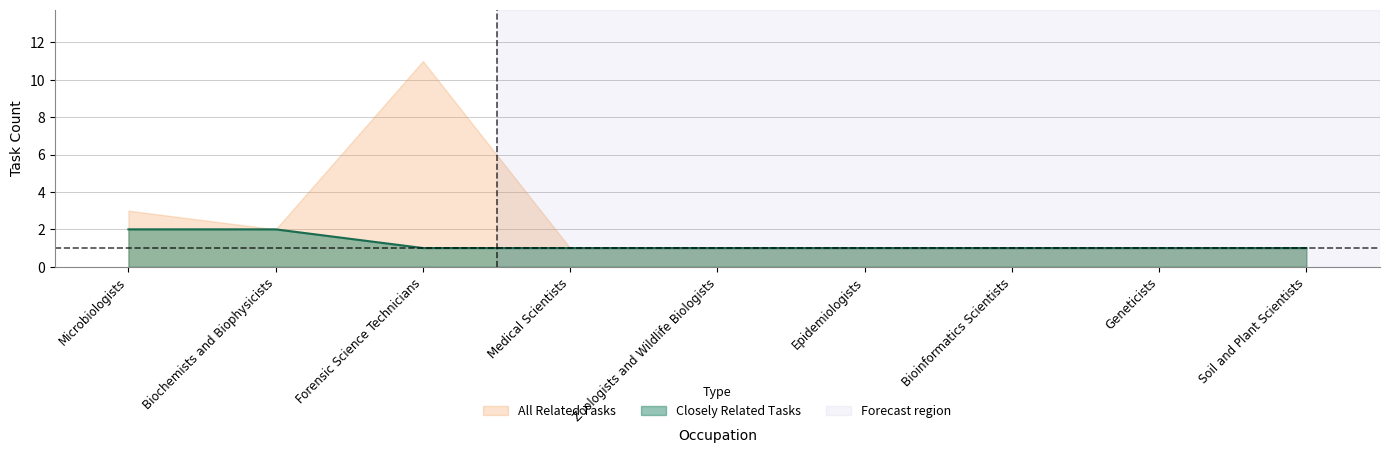

What is the difference between the second highest and minimum values?

1